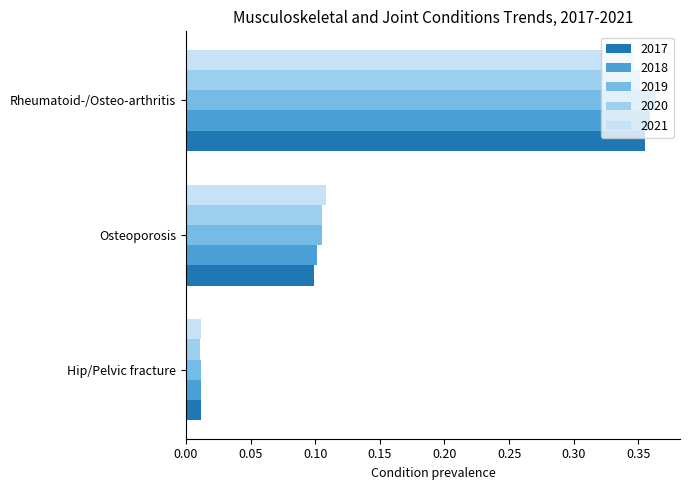

Is the value of 2019 at Osteoporosis greater than the value of 2017 at Osteoporosis?

Yes